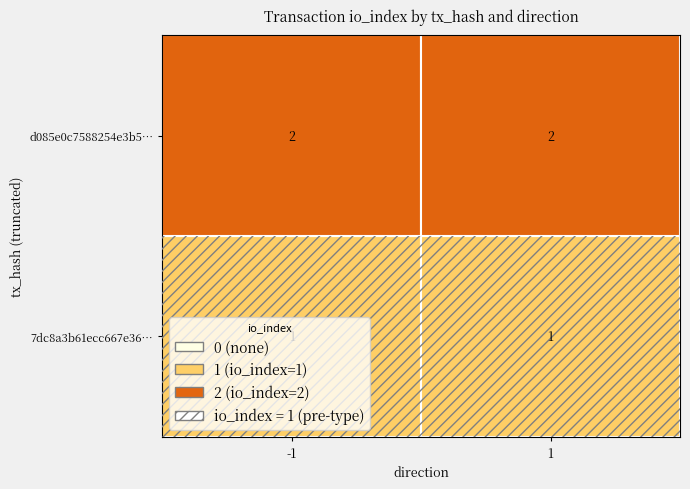

At -1, list the series in order from smallest to largest.

7dc8a3b61ecc667e36…, d085e0c7588254e3b5…